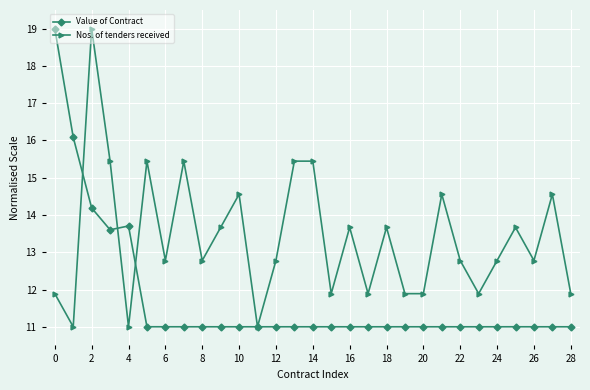

True or false: Nos. of tenders received has more than 0 points higher than both neighbors.

True